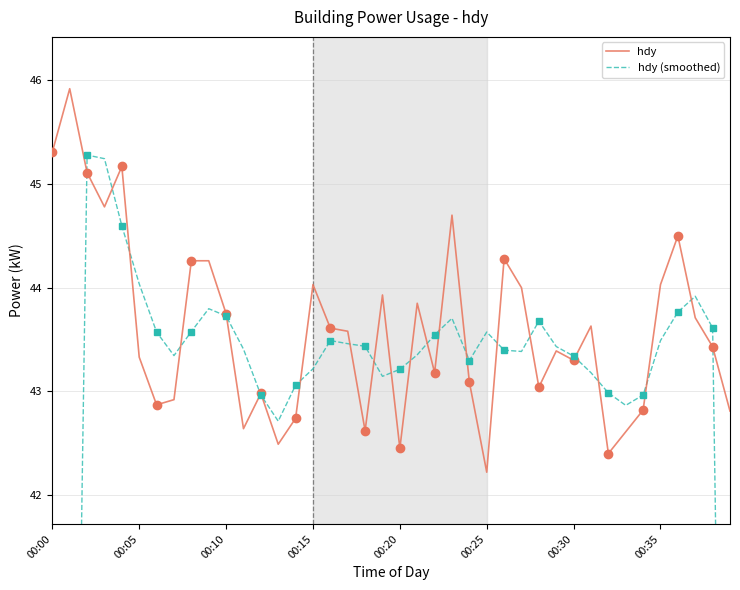

The value of hdy at 19 is 22.2. True or false?

False